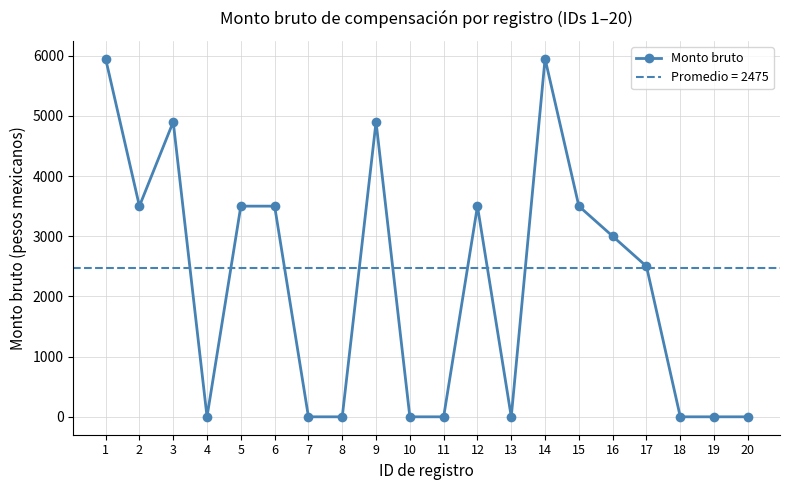

How many distinct data groups are displayed?

1